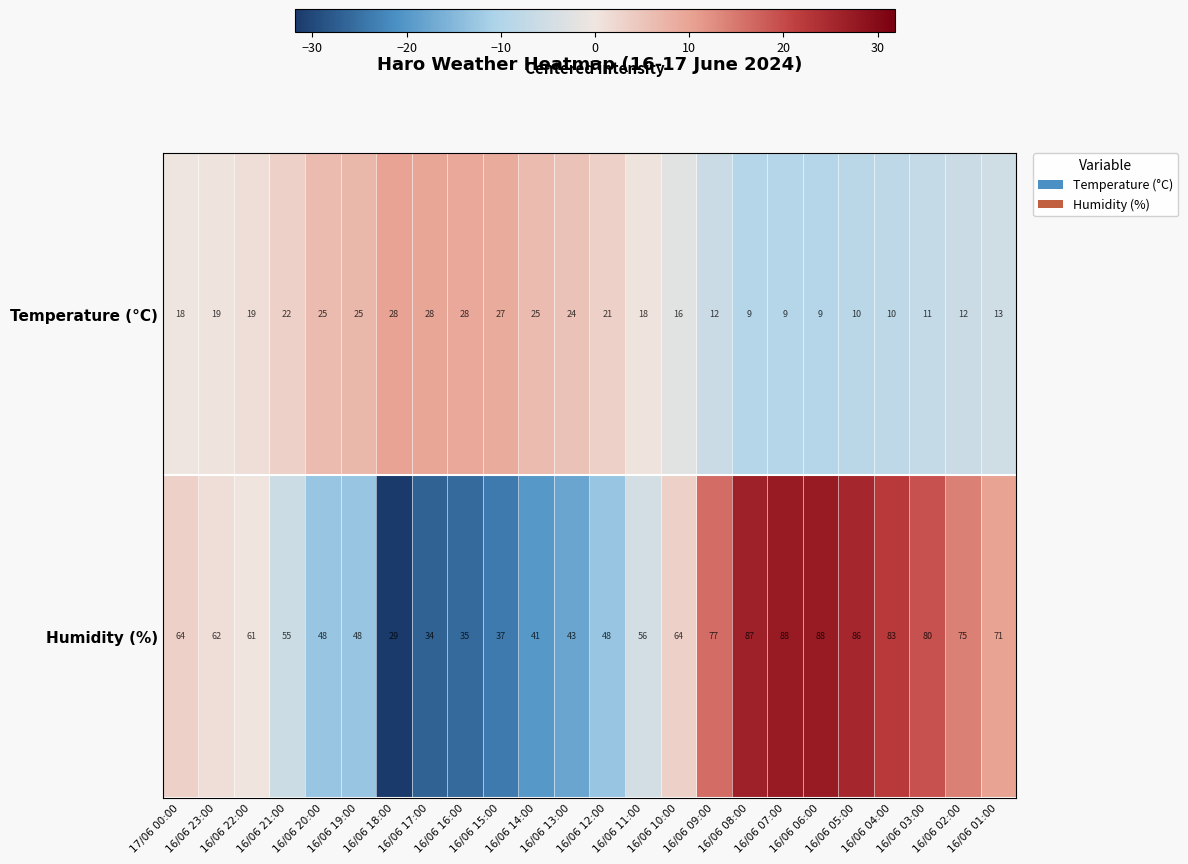

What is the difference between the maximum and minimum values in the Temperature (°C) series?

19